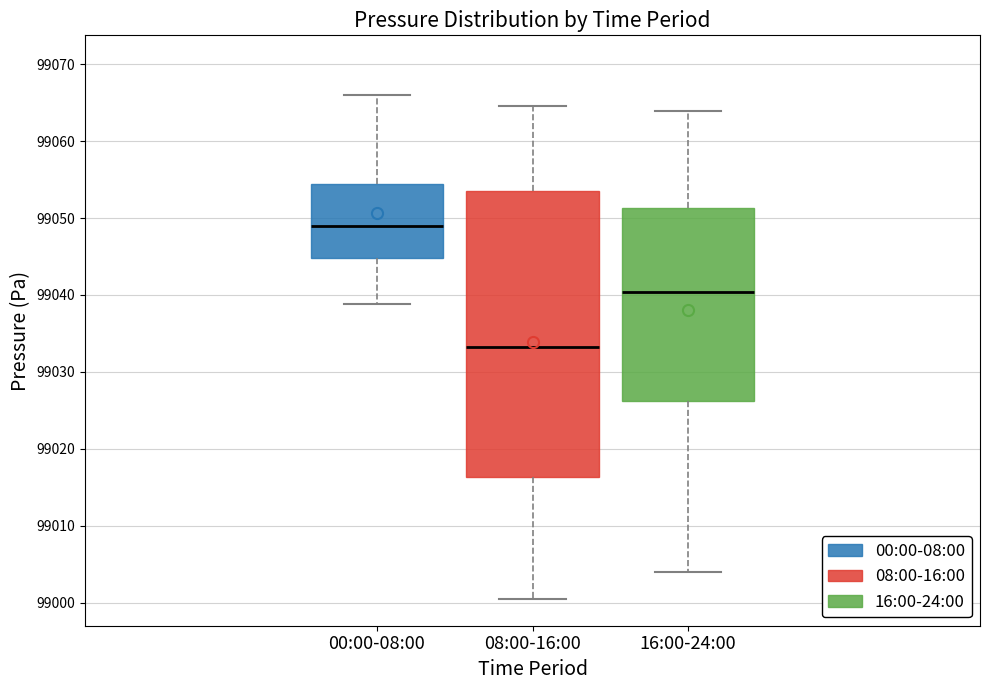

Which box is the tallest, from its lower edge to its upper edge?

08:00-16:00